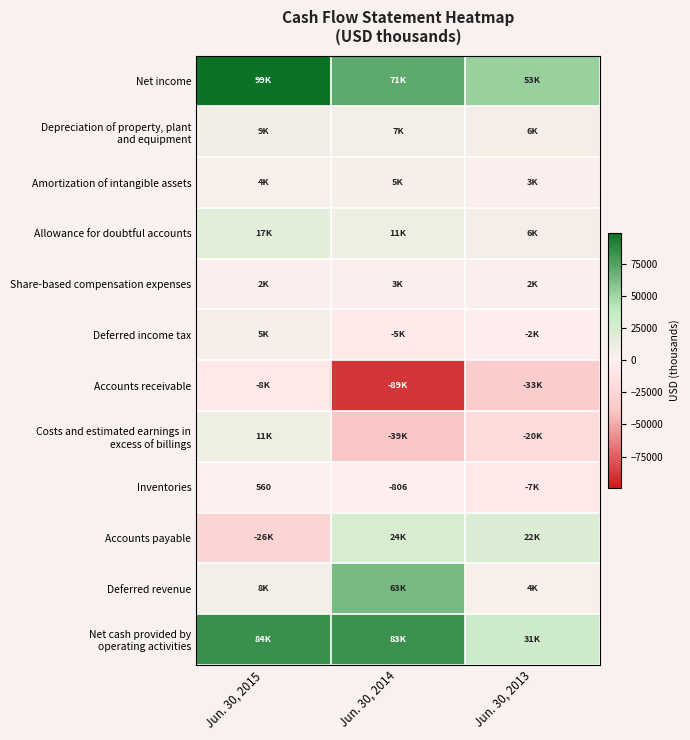

At which label does Deferred revenue first exceed 7556?

Jun. 30, 2014